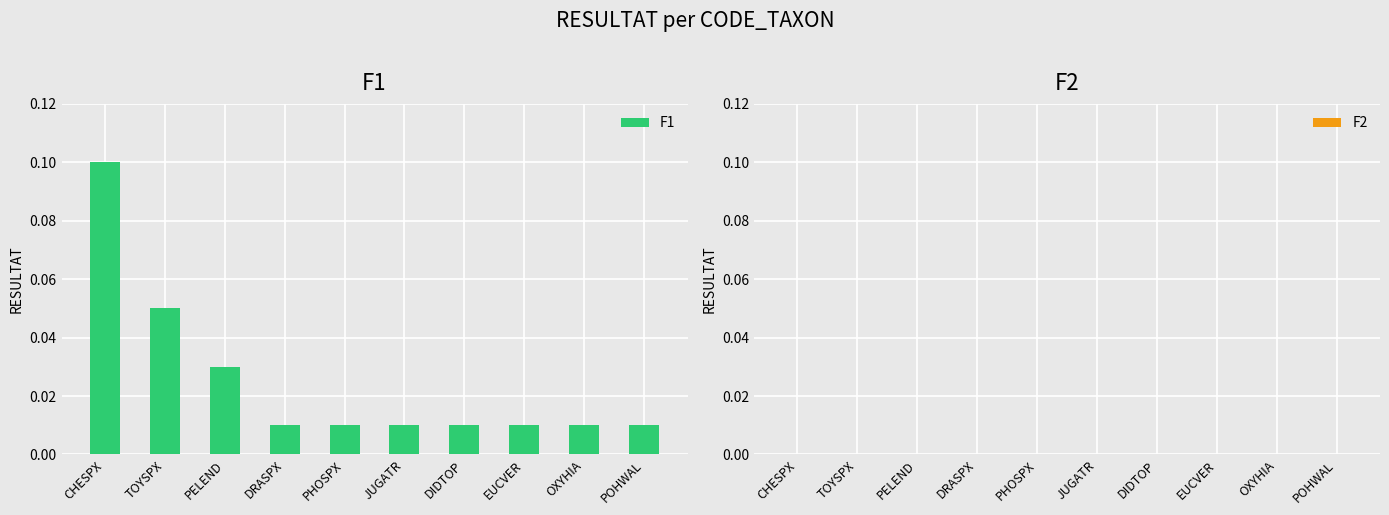

Between DIDTOP and PELEND, which is larger?

PELEND